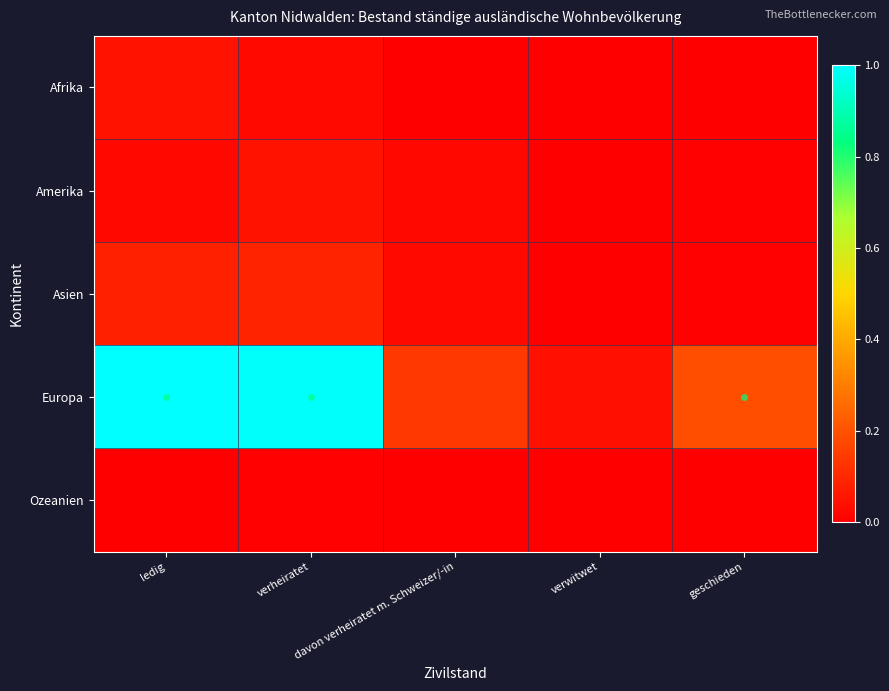

Which series has the largest total across all categories?

Europa